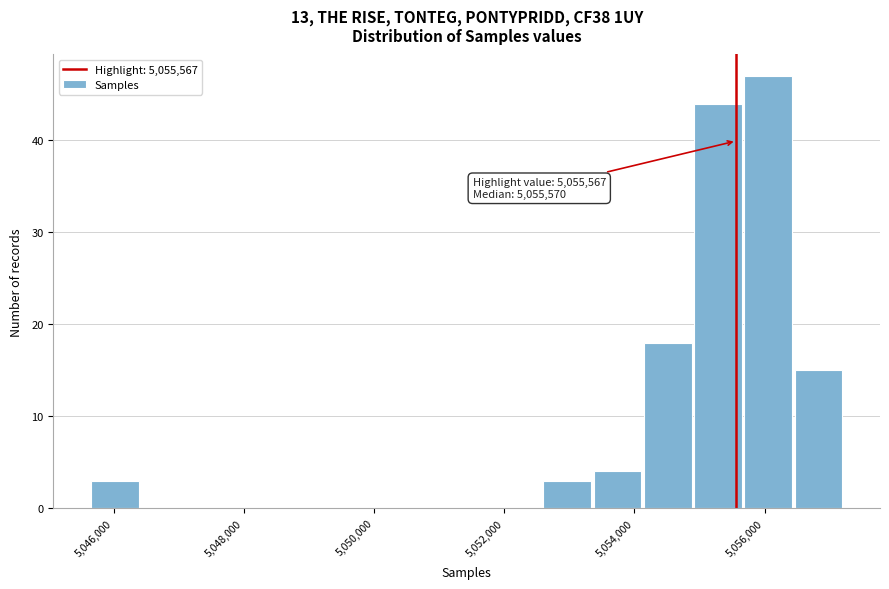

Read against the x-axis, roughly where is the centre of the tallest bar?

5056000